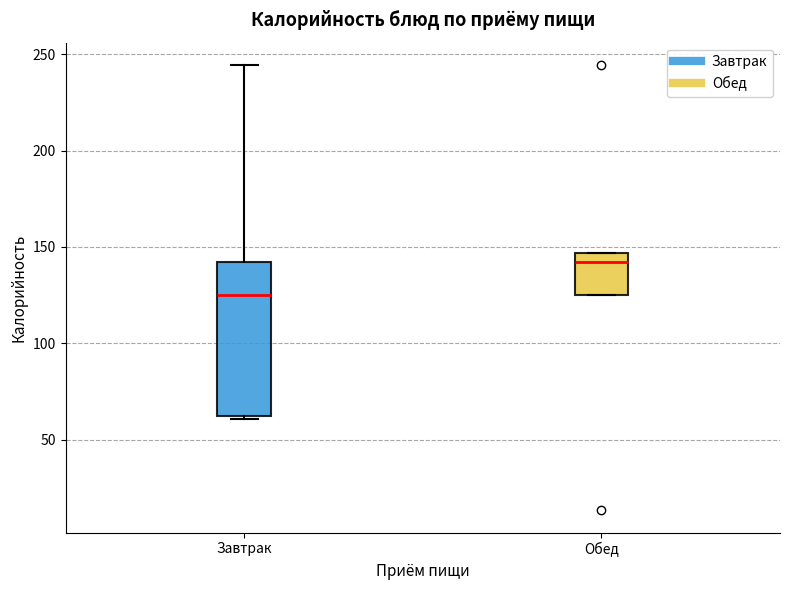

Which box's median line is the highest?

Обед